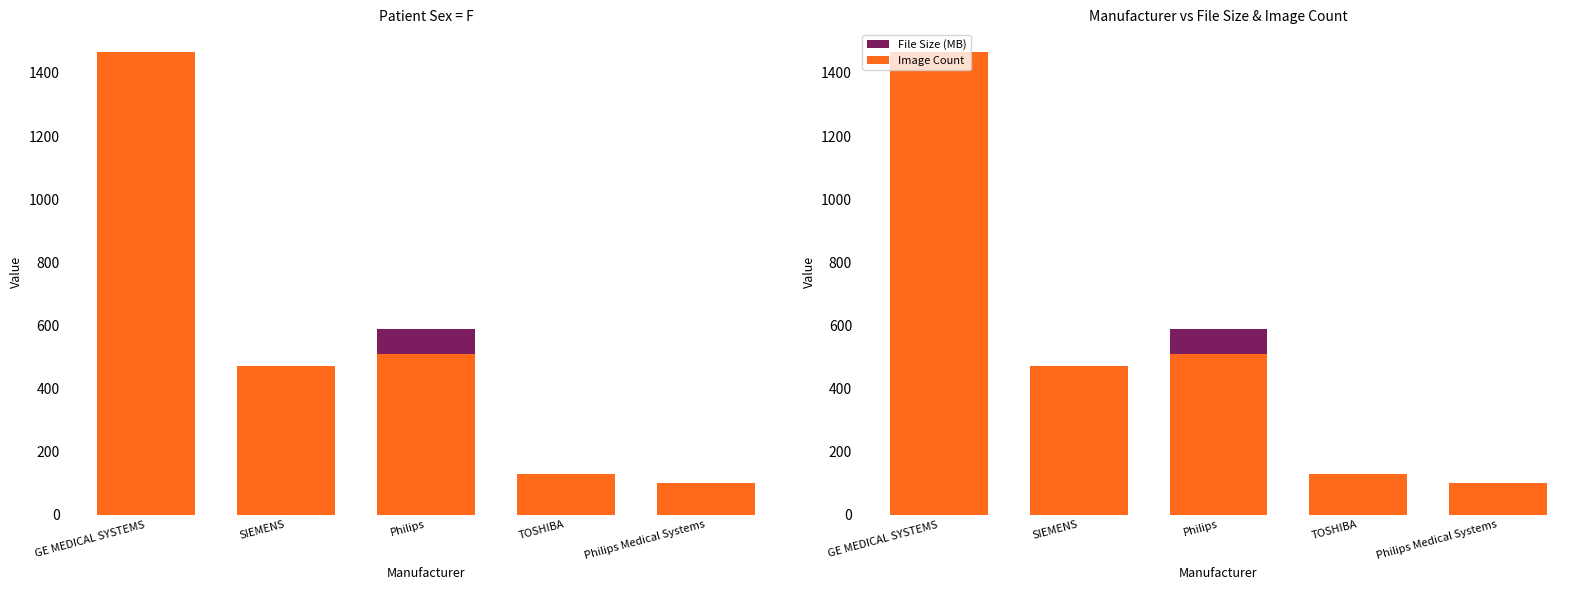

What is the label of the 2nd bar from the left?

SIEMENS